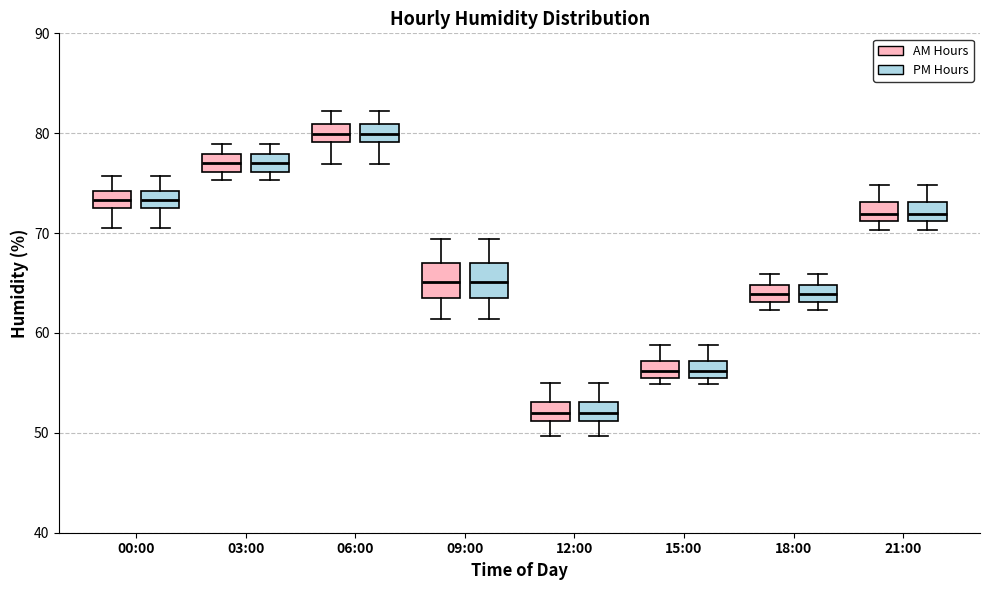

Where is the lower edge of the box for 12:00 (PM Hours) on the y-axis? The values are not printed on the chart, so give them approximately, as read against the axis.

51